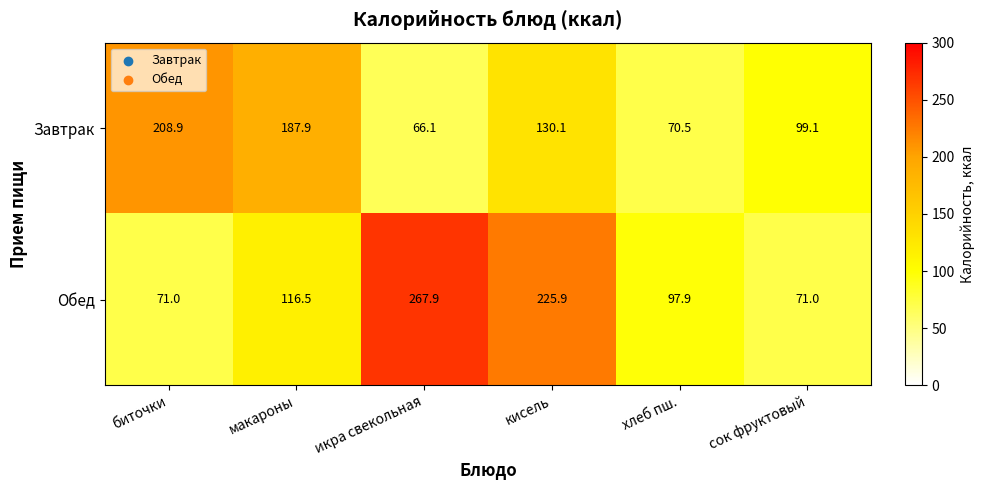

At биточки, list the series in order from largest to smallest.

Завтрак, Обед